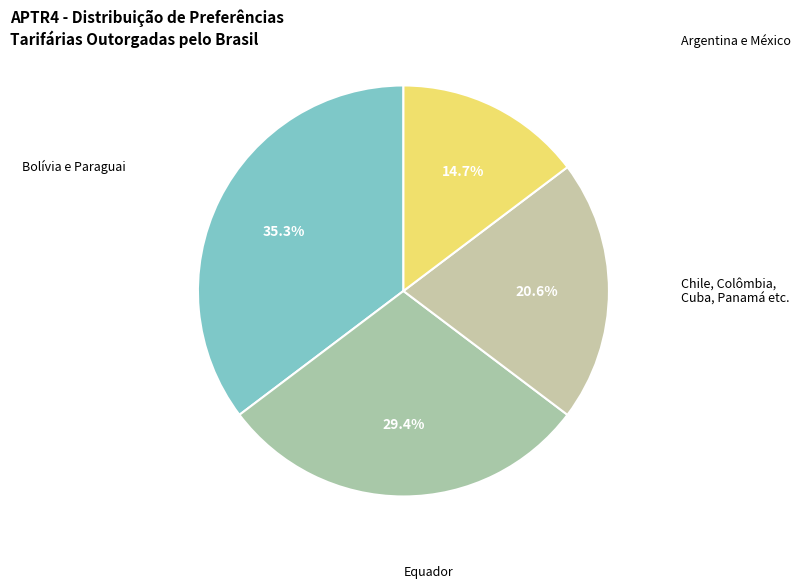

Rank the categories by value from highest to lowest.

Bolívia e Paraguai, Equador, Chile, Colômbia, Cuba, Panamá etc., Argentina e México